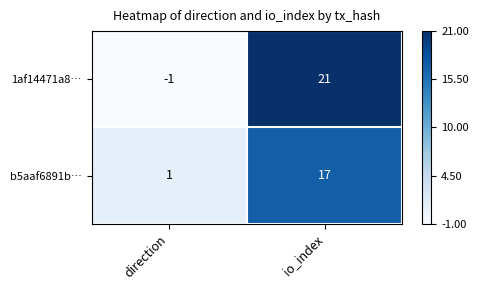

At which label is 1af14471a8… closest to 10?

direction